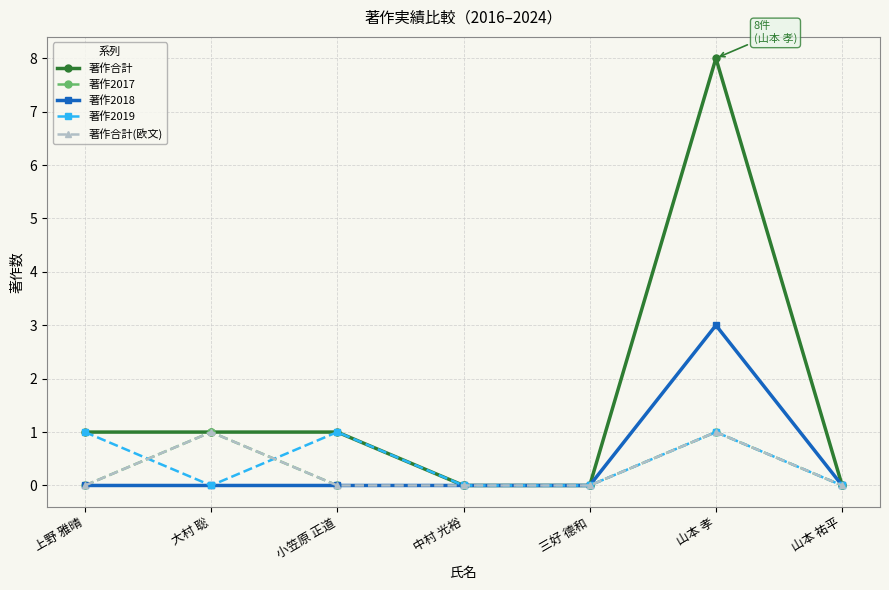

Does the chart have visible grid lines?

Yes